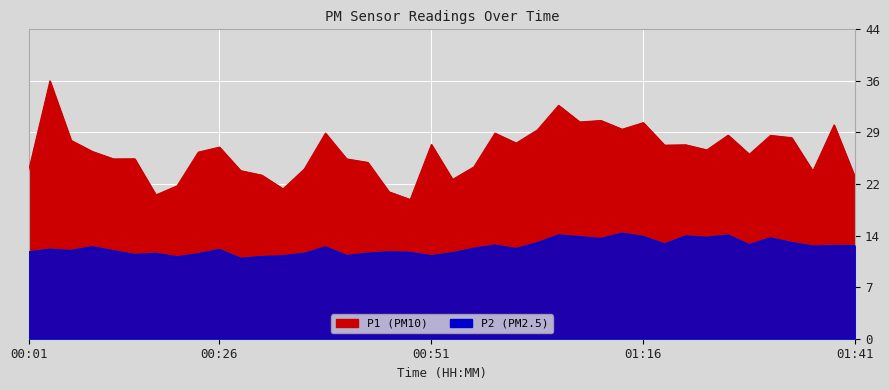

Reading left to right, what are all the values shown in this chart?

P1: 00:01=24.1	00:04=36.9	00:06=28.4	00:09=26.8	00:11=25.7	00:16=25.8	00:19=20.6	00:21=21.9	00:23=26.7	00:26=27.4	00:28=24.1	00:31=23.4	00:33=21.4	00:36=24.3	00:38=29.4	00:41=25.7	00:43=25.2	00:46=21.0	00:48=19.9	00:51=27.8	00:53=22.8	00:56=24.6	00:58=29.4	01:01=28.0	01:03=29.9	01:06=33.4	01:08=31.0	01:11=31.2	01:14=30.0	01:16=30.9	01:19=27.7	01:21=27.8	01:24=27.0	01:26=29.1	01:29=26.4	01:31=29.1	01:34=28.8	01:36=24.0	01:39=30.6	01:41=23.0
P2: 00:01=12.4	00:04=12.8	00:06=12.6	00:09=13.1	00:11=12.6	00:16=12.0	00:19=12.2	00:21=11.7	00:23=12.1	00:26=12.7	00:28=11.5	00:31=11.7	00:33=11.8	00:36=12.2	00:38=13.1	00:41=11.9	00:43=12.2	00:46=12.4	00:48=12.3	00:51=11.8	00:53=12.3	00:56=12.9	00:58=13.3	01:01=12.9	01:03=13.7	01:06=14.8	01:08=14.6	01:11=14.3	01:14=15.1	01:16=14.6	01:19=13.5	01:21=14.7	01:24=14.5	01:26=14.8	01:29=13.4	01:31=14.4	01:34=13.7	01:36=13.2	01:39=13.3	01:41=13.3